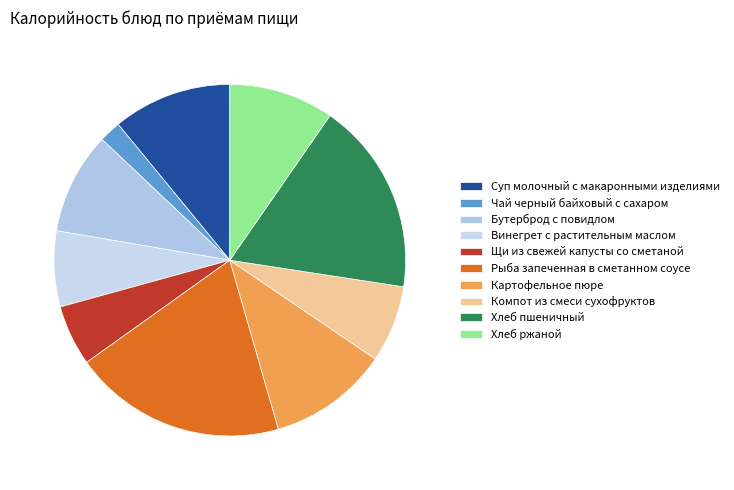

Which category has the smallest portion of the pie?

Чай черный байховый с сахаром